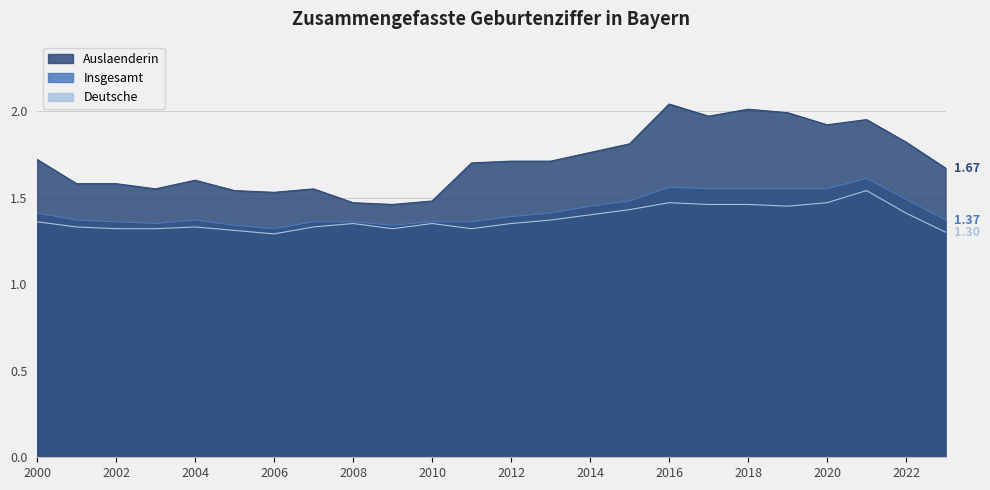

True or false: Auslaenderin and Insgesamt intersect in this chart.

False